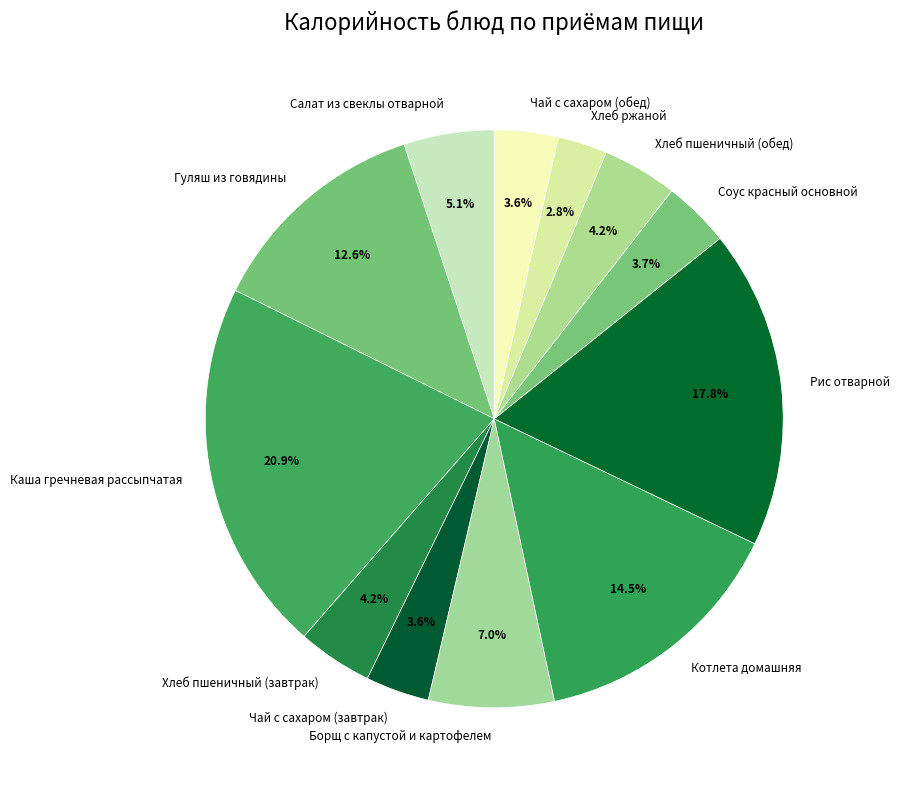

To the nearest percent, what is the difference between the Хлеб пшеничный (обед) and Рис отварной slice percentages?

14%